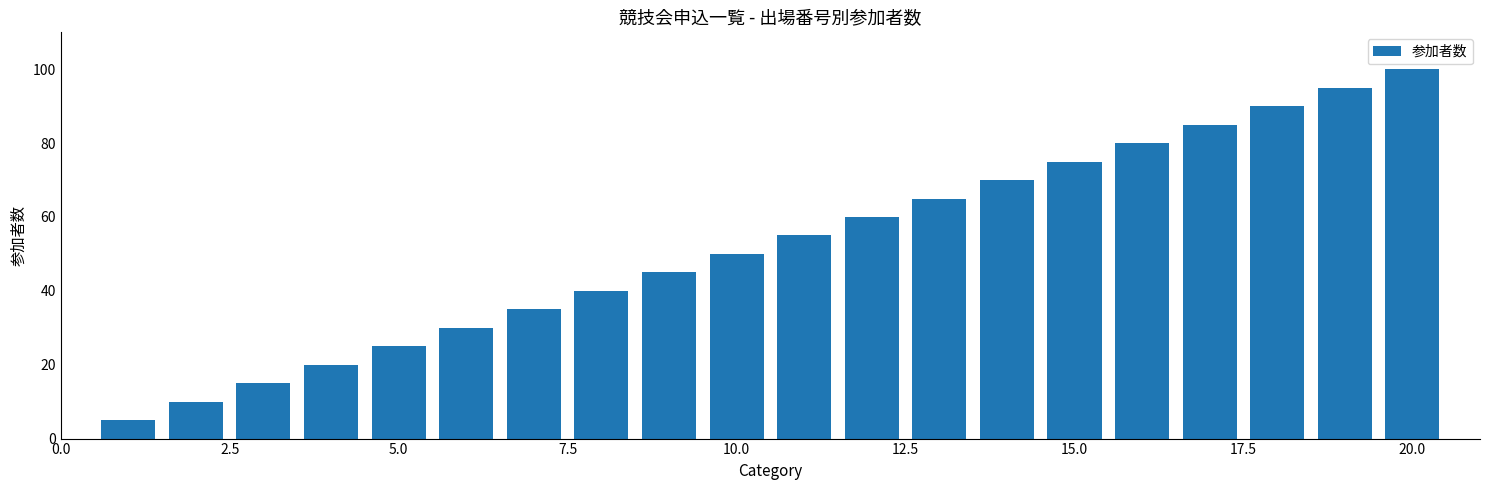

What is the value of the 17th bar from the left?

85.0